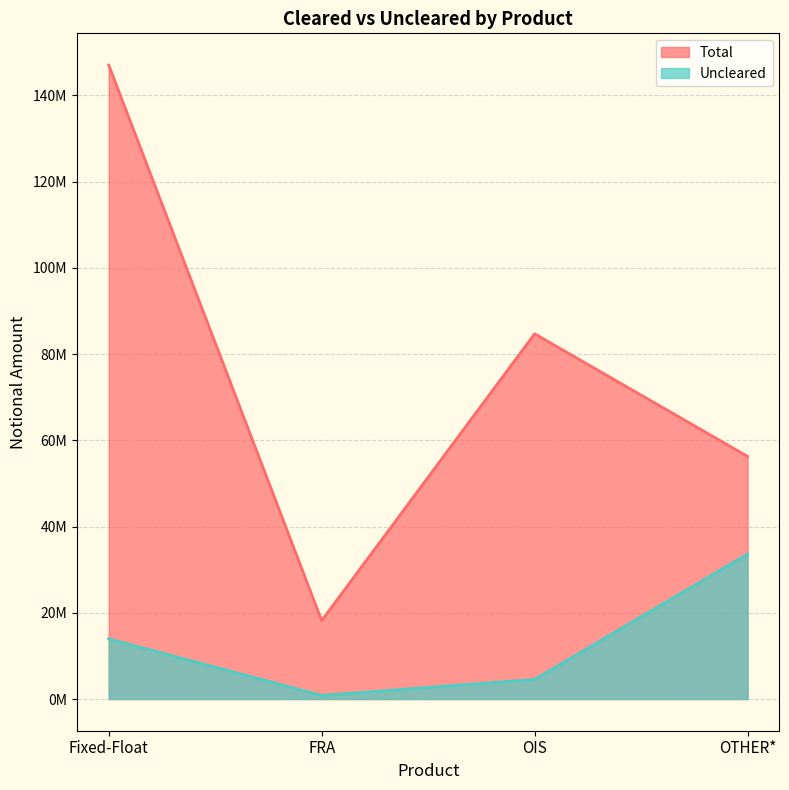

At which category does Total reach its first local peak?

OIS